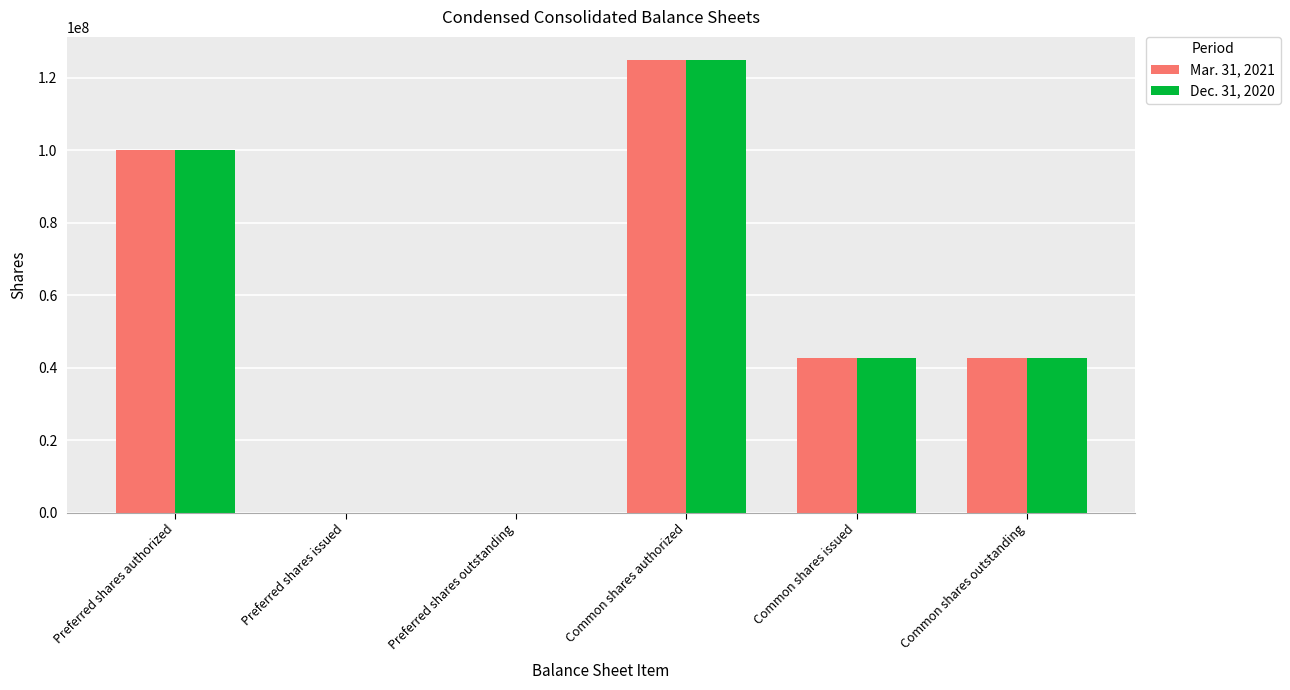

What is the total value across all series at Common shares authorized?

250000000